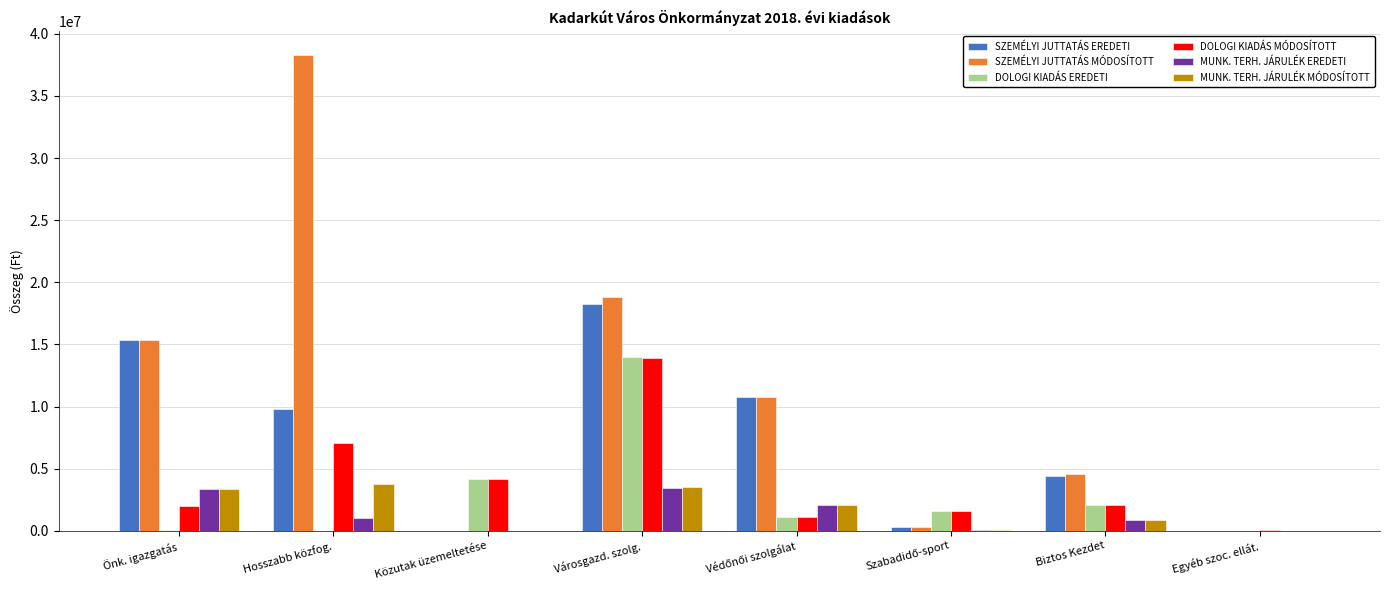

Which category has the highest value across all series?

Hosszabb közfog.